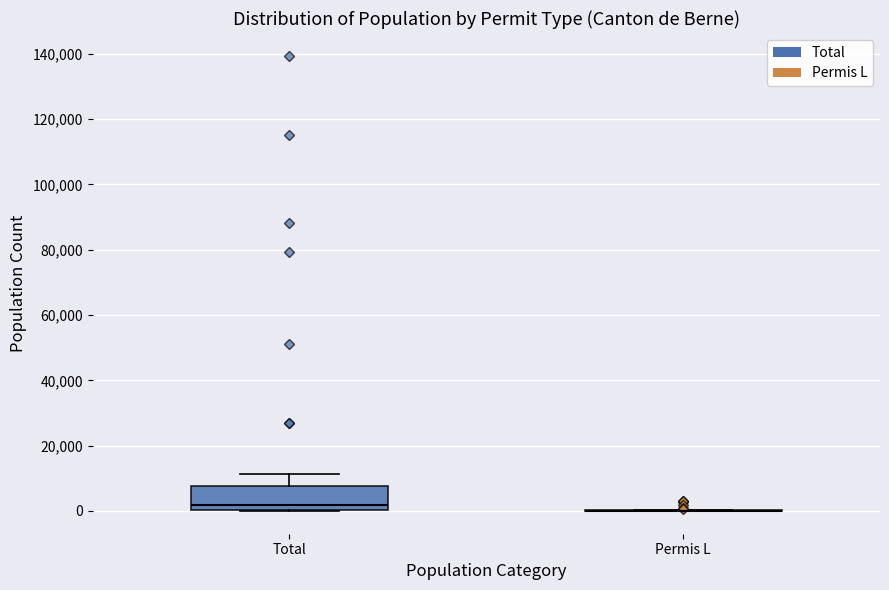

Reading left to right, transcribe this box plot: for each box, give where its median line is, the range the box spans, and where its two whiskers end, as read against the y-axis. The values are not printed on the chart, so give them approximately, as read against the axis.

Total: median 2000, box 0 to 8000, whiskers 0 to 12000
Permis L: box collapsed to a line at 0, whiskers 0 to 0